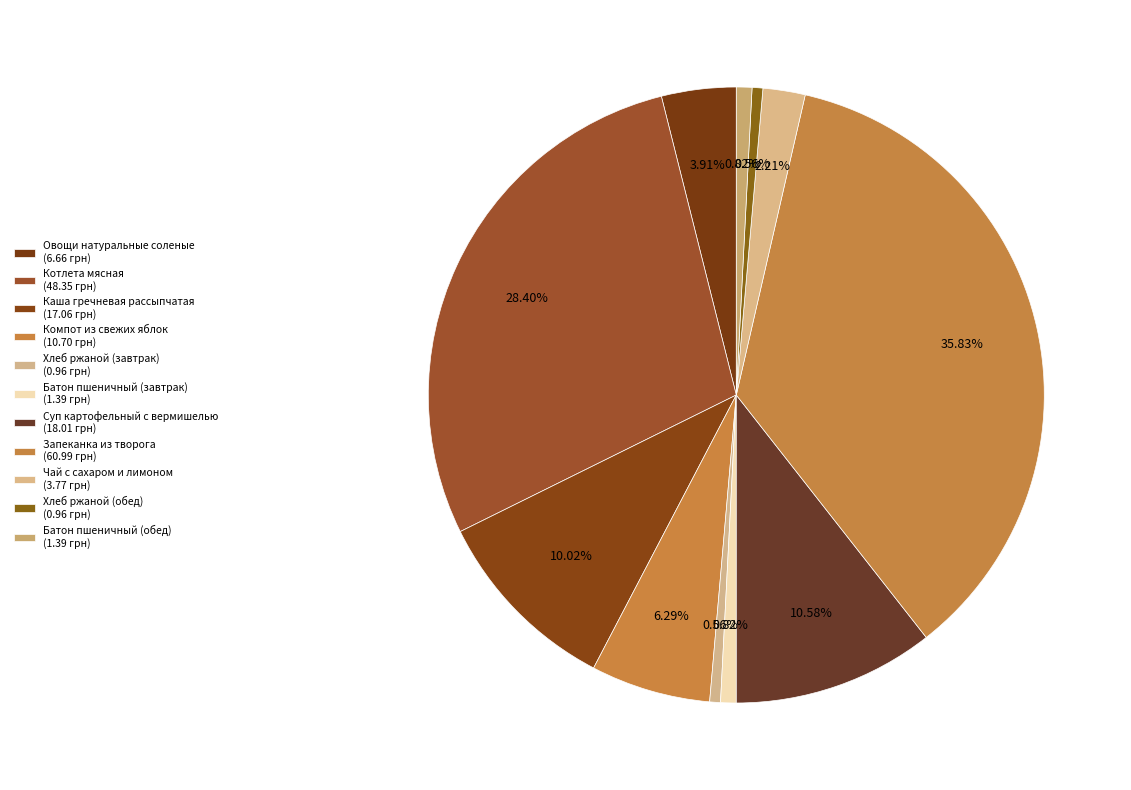

To the nearest percent, what is the combined percentage of Овощи натуральные соленые and Чай с сахаром и лимоном?

6%